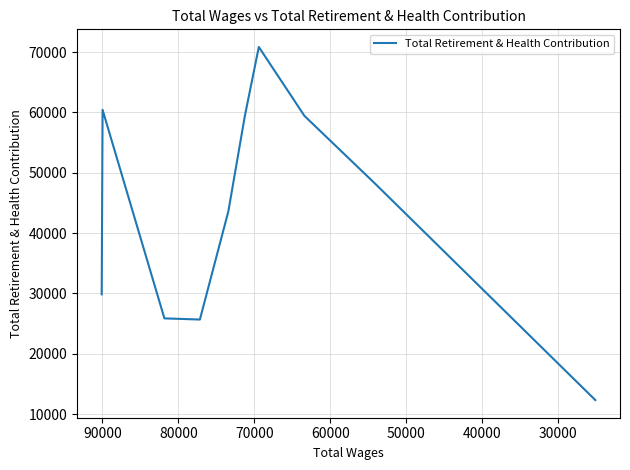

How many lines are shown in the chart?

1